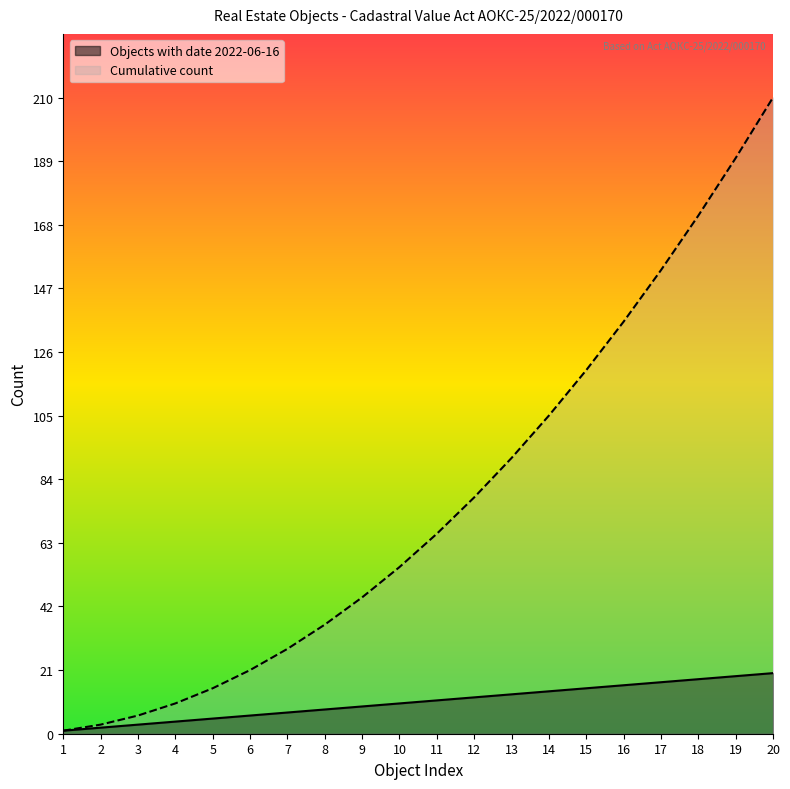

What is the difference between the maximum and minimum values in the Objects with date 2022-06-16 series?

19